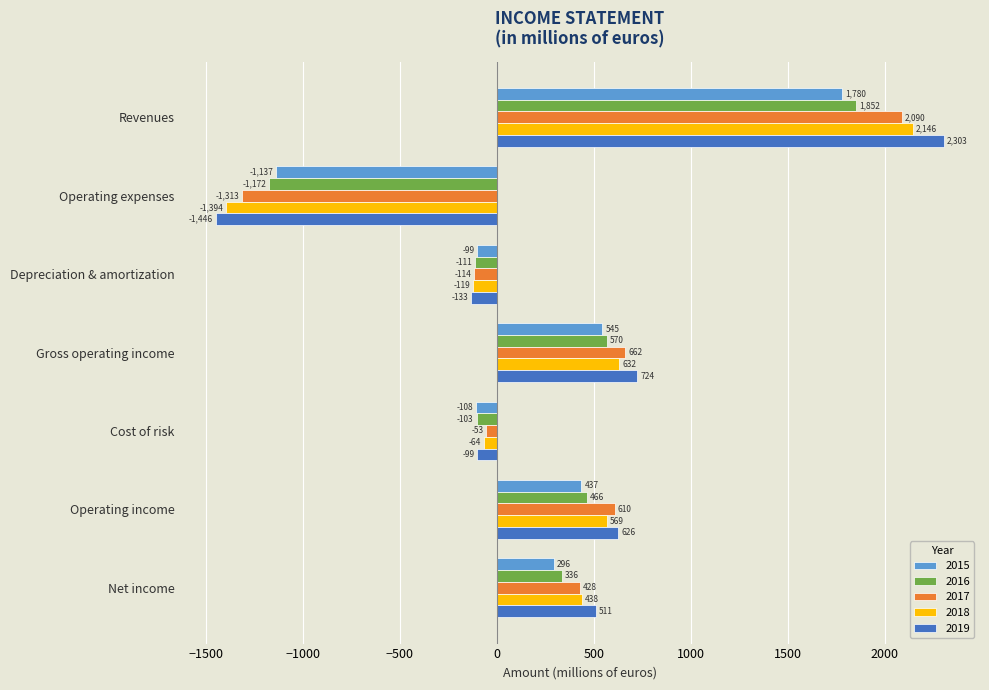

Where is 2015 nearest to the value 321?

Net income